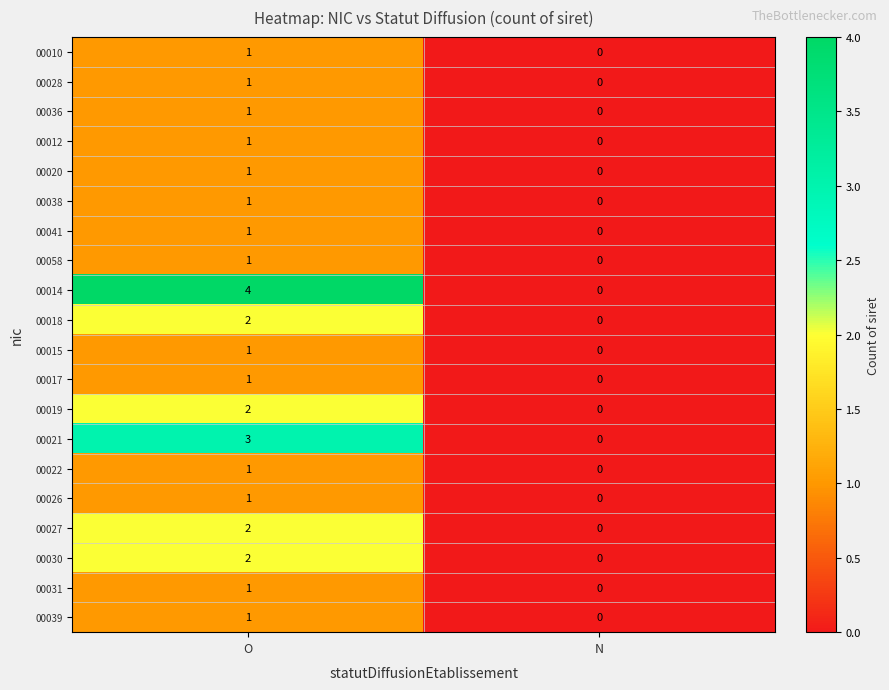

Which category has the lowest value in the 00017 series?

N